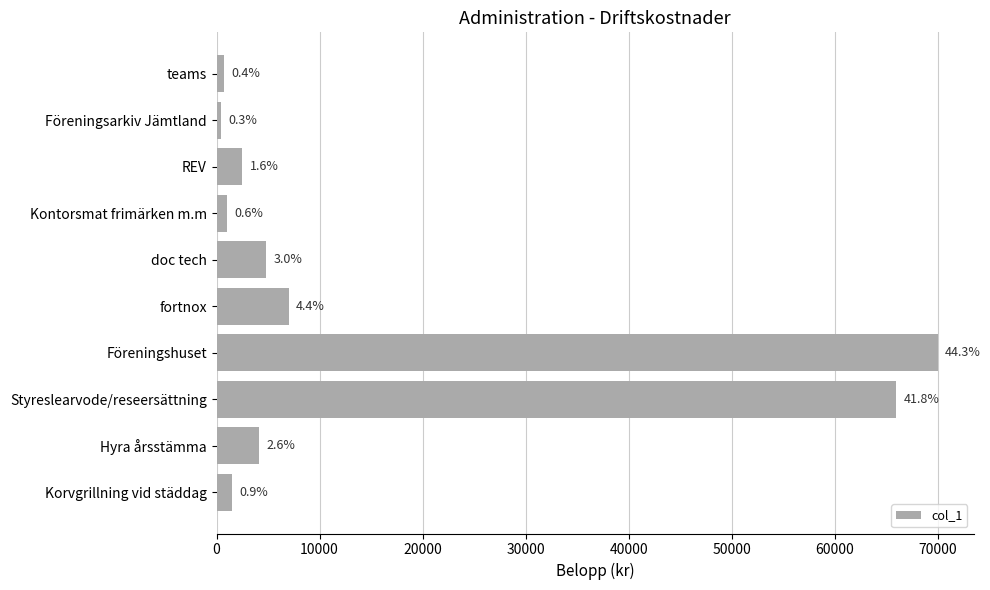

How many bars are there in total?

10